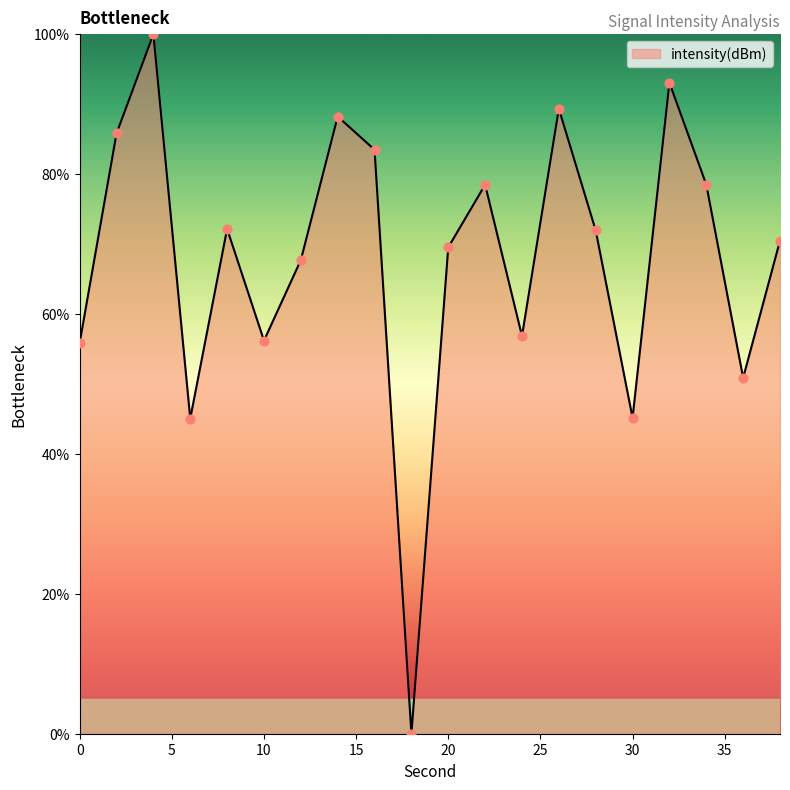

What is the greatest value displayed?

100.0